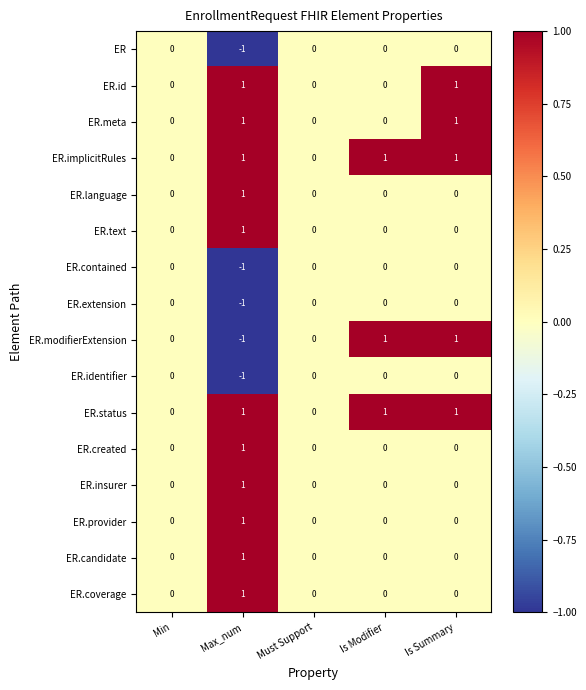

How many ER.text values are between 0 and 1?

5